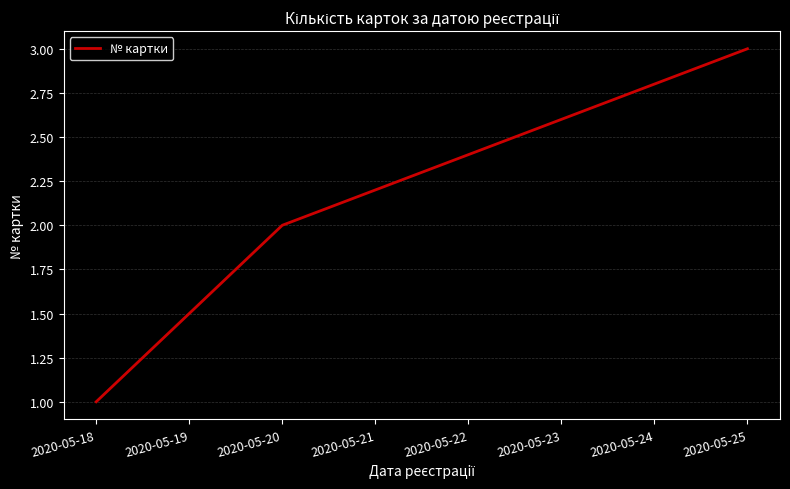

List the labels in order of value, largest first.

2020-05-25, 2020-05-20, 2020-05-18